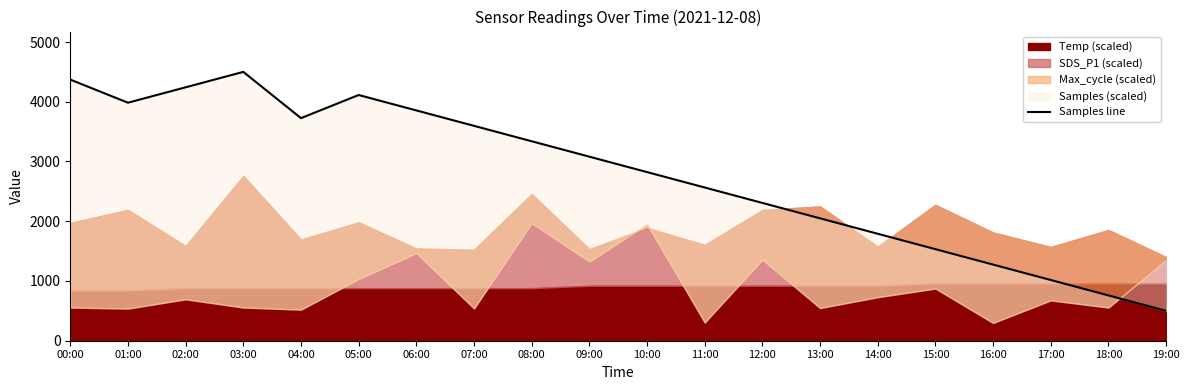

What is the value of the 12th point from the left?

2564.5